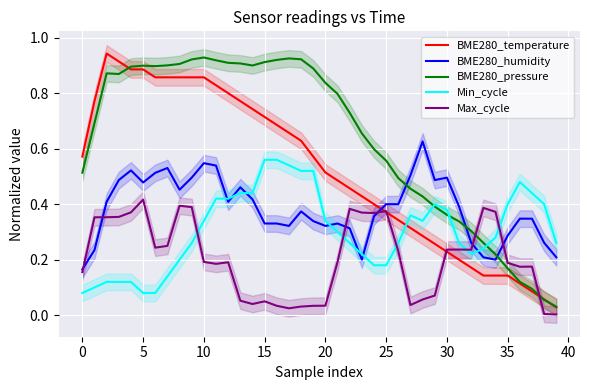

True or false: BME280_humidity and BME280_pressure intersect in this chart.

True